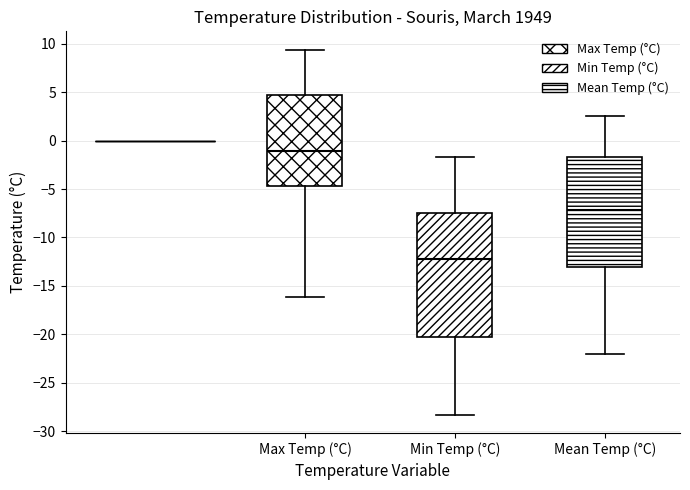

Which box's median line is the highest?

Max Temp (°C)